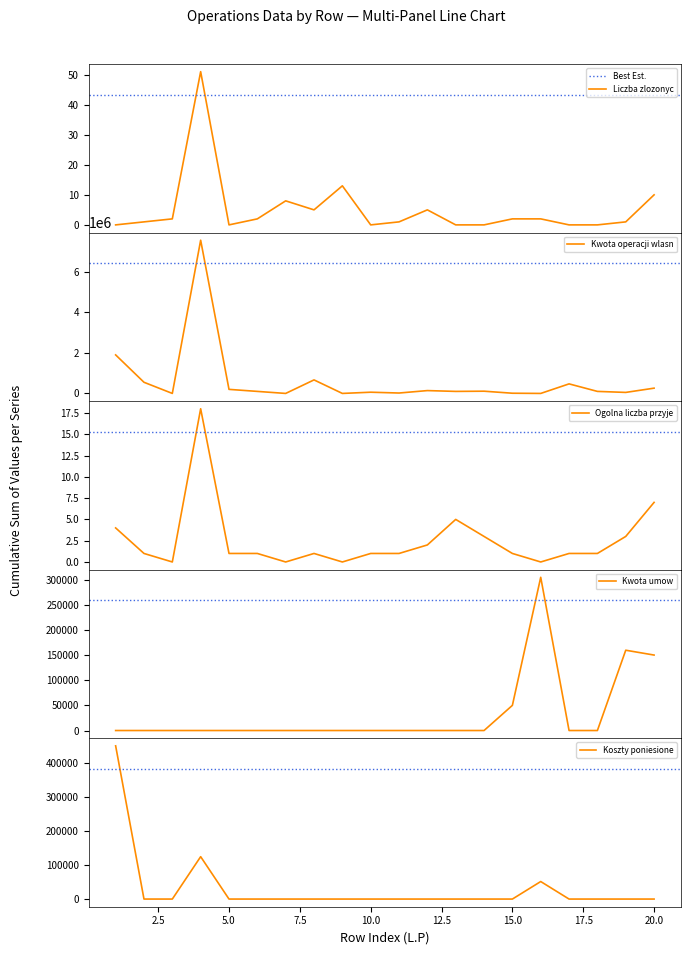

What is the sum of the Kwota umow values at 16 and 11?

304592.3